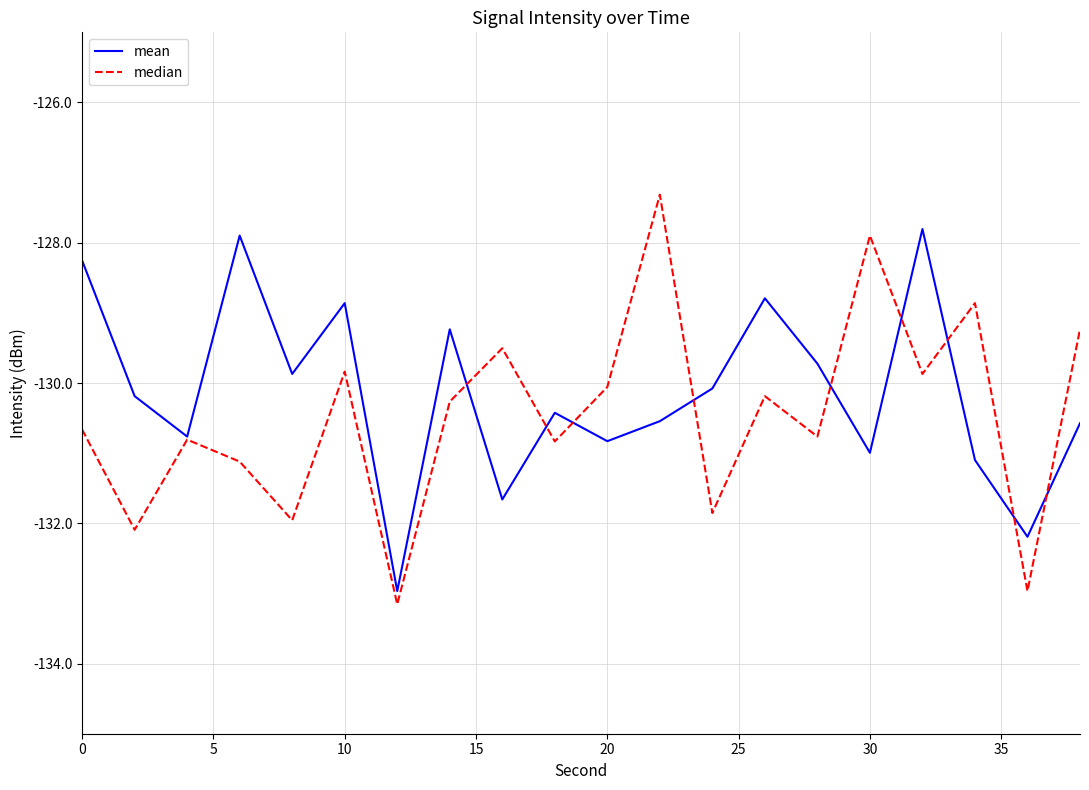

After their last crossing, which series has the higher values: mean or median?

median